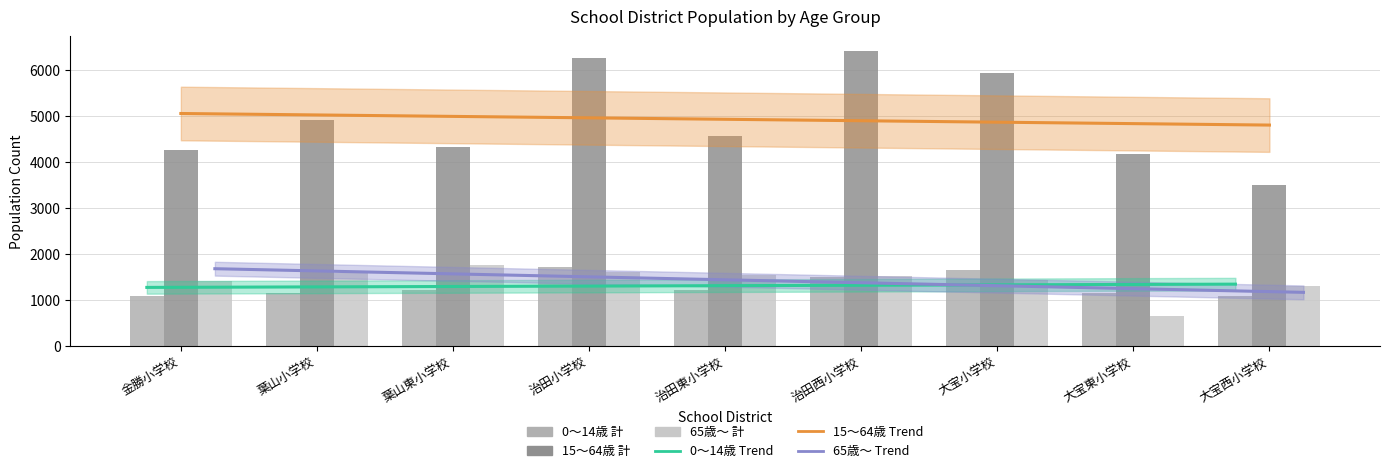

Count the number of categories in the chart.

9